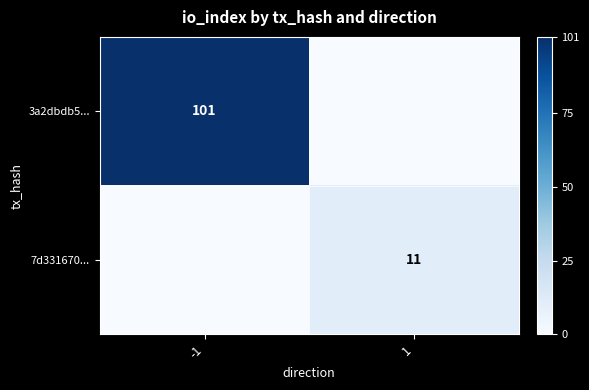

Is it true that 7d331670... equals 11 at 1?

True